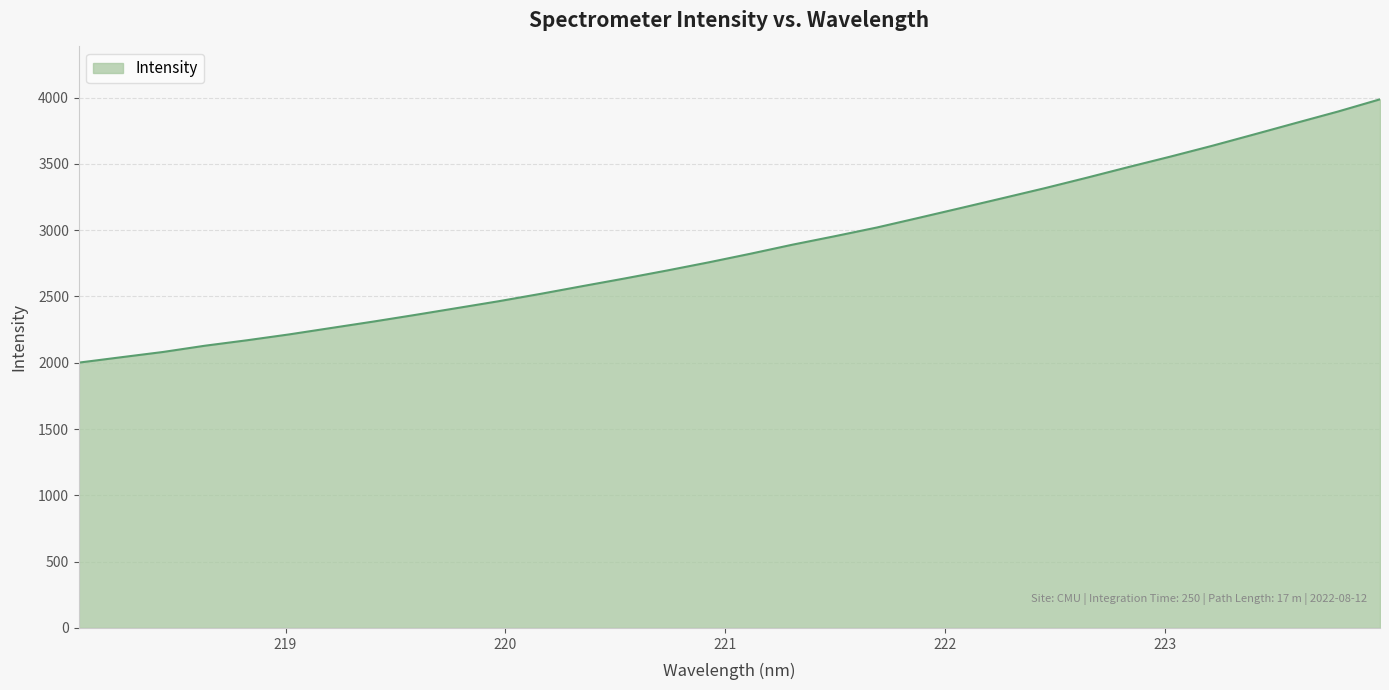

What is the smallest value displayed?

2000.8